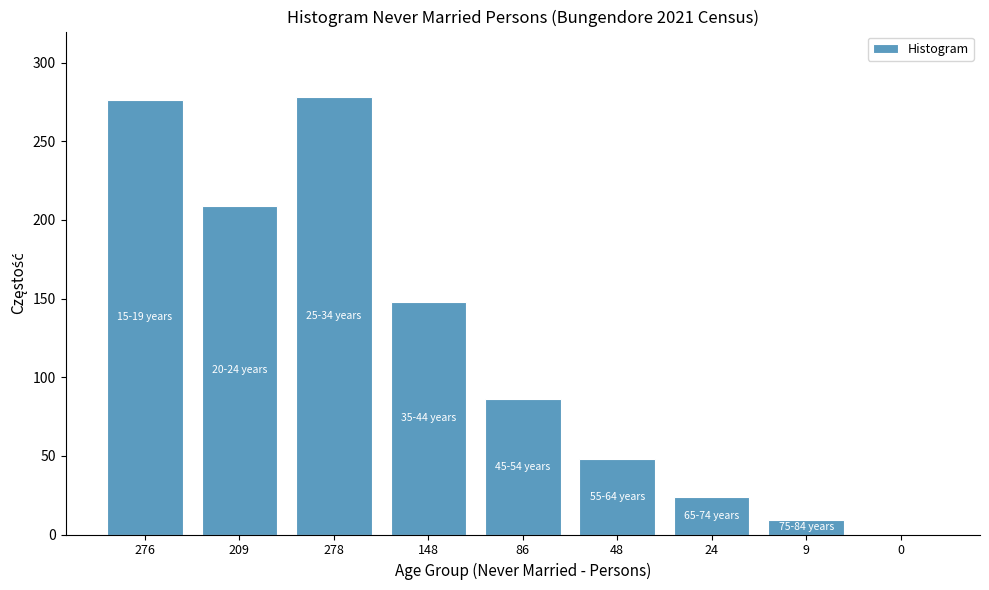

Reading left to right, transcribe all the data shown in this chart.

276=276	209=209	278=278	148=148	86=86	48=48	24=24	9=9	0=0